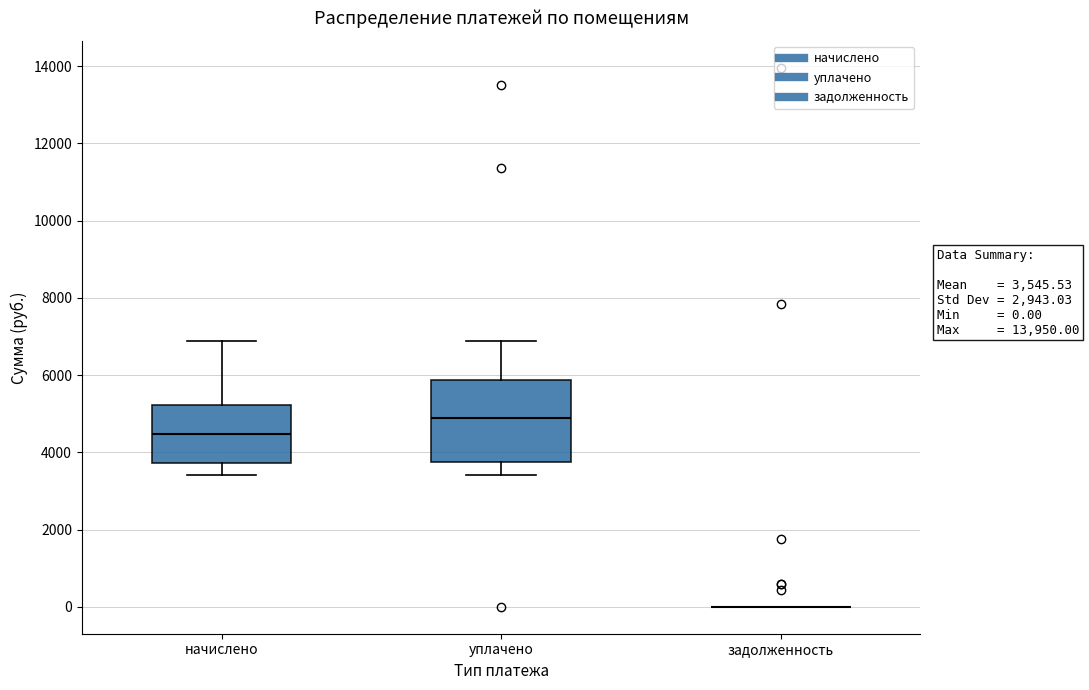

Which box is the tallest, from its lower edge to its upper edge?

уплачено